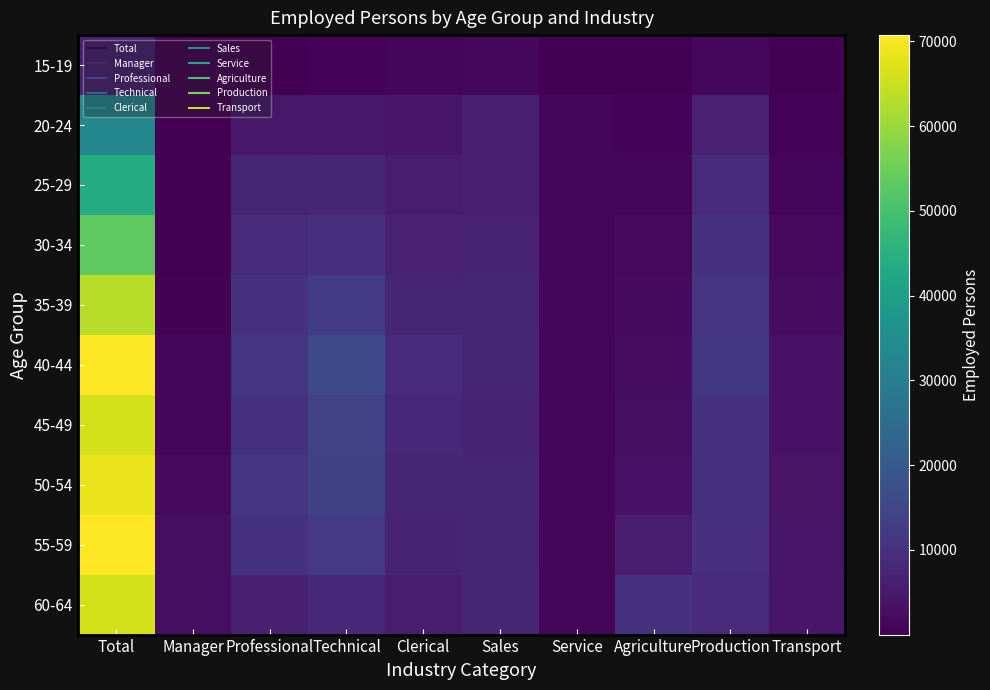

What is the total value across all series at Production?

88068